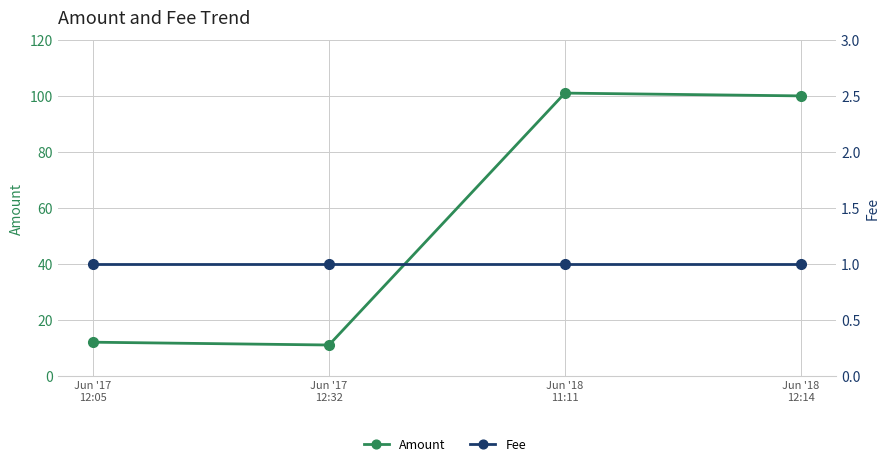

How many interior local peaks does the Amount series have?

1